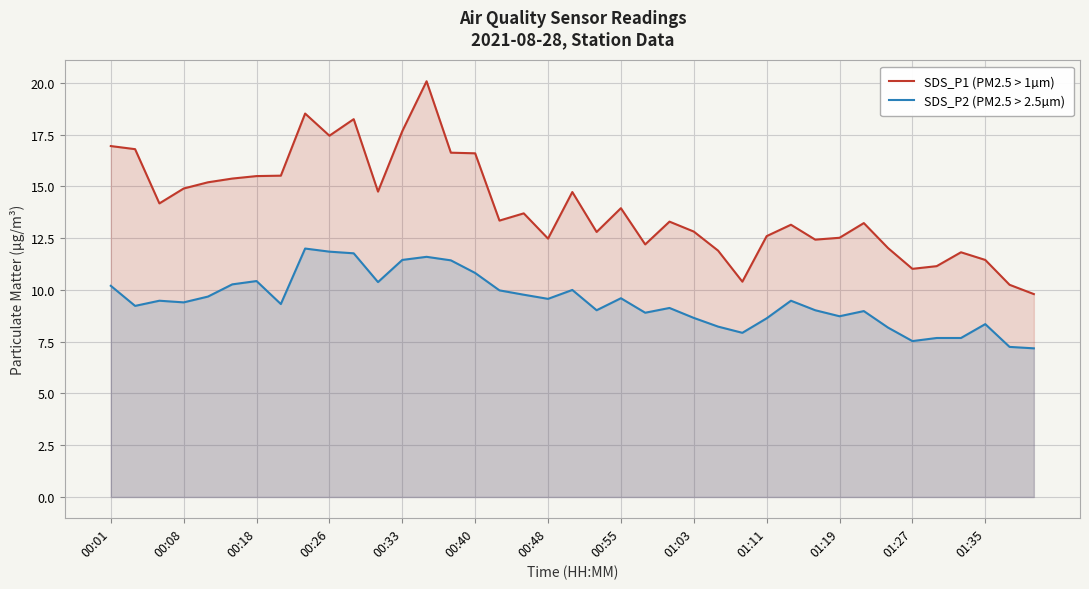

True or false: SDS_P2 (PM2.5 > 2.5µm) and SDS_P1 (PM2.5 > 1µm) cross at least once.

False